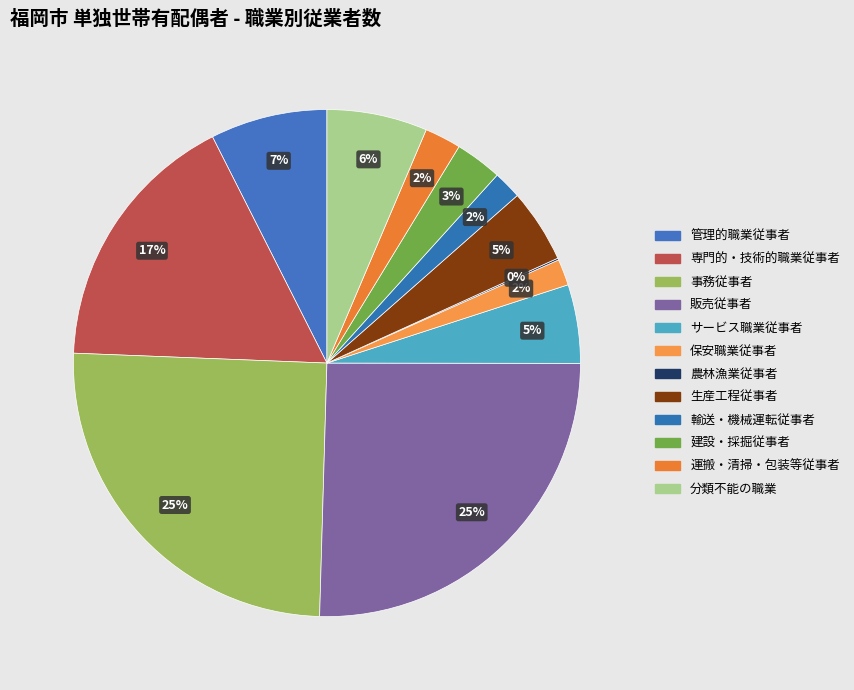

What percentage is the 運搬・清掃・包装等従事者 slice, to the nearest percent?

2%